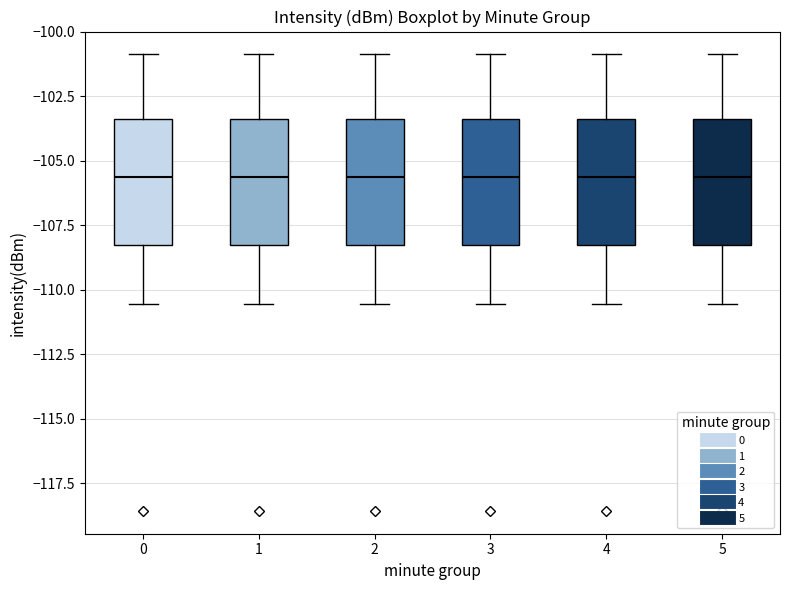

Reading left to right, read every box against the y-axis: the position of its median line, the range the box covers, and the ends of its whiskers. The values are not printed on the chart, so give them approximately, as read against the axis.

0: median -105.5, box -108.0 to -103.5, whiskers -110.5 to -101.0
1: median -105.5, box -108.0 to -103.5, whiskers -110.5 to -101.0
2: median -105.5, box -108.0 to -103.5, whiskers -110.5 to -101.0
3: median -105.5, box -108.0 to -103.5, whiskers -110.5 to -101.0
4: median -105.5, box -108.0 to -103.5, whiskers -110.5 to -101.0
5: median -105.5, box -108.0 to -103.5, whiskers -110.5 to -101.0